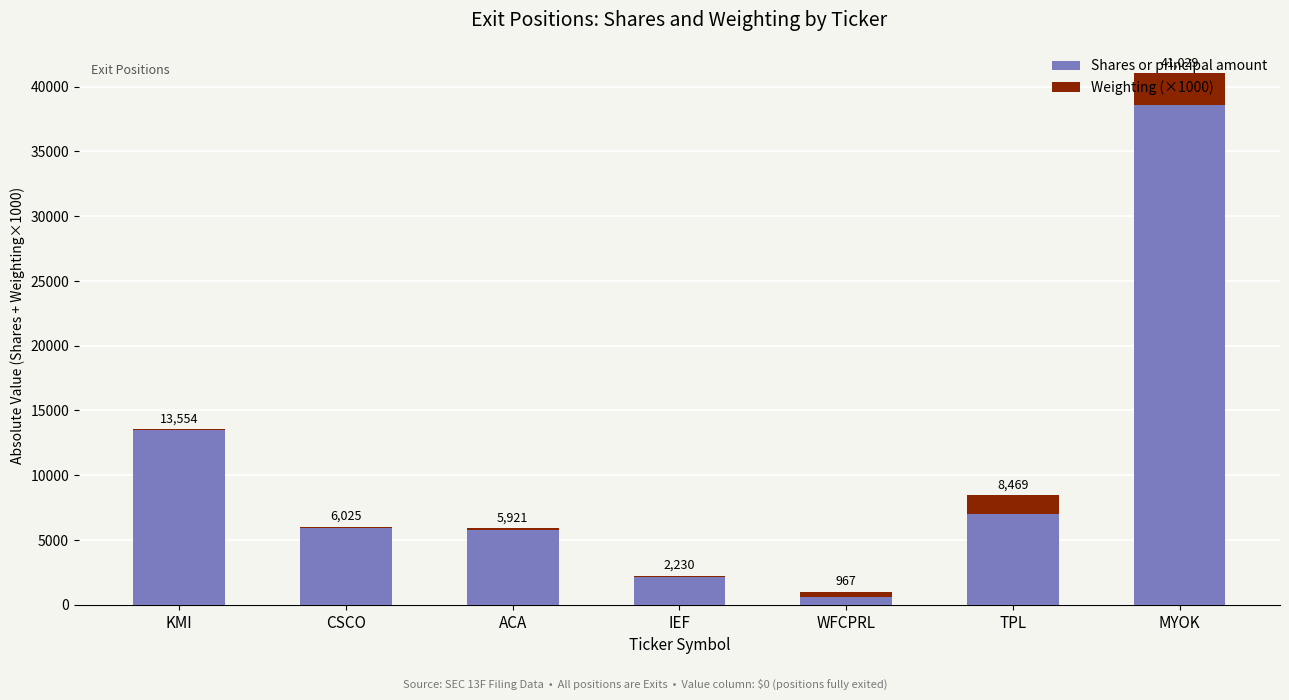

Are the bars horizontal?

No